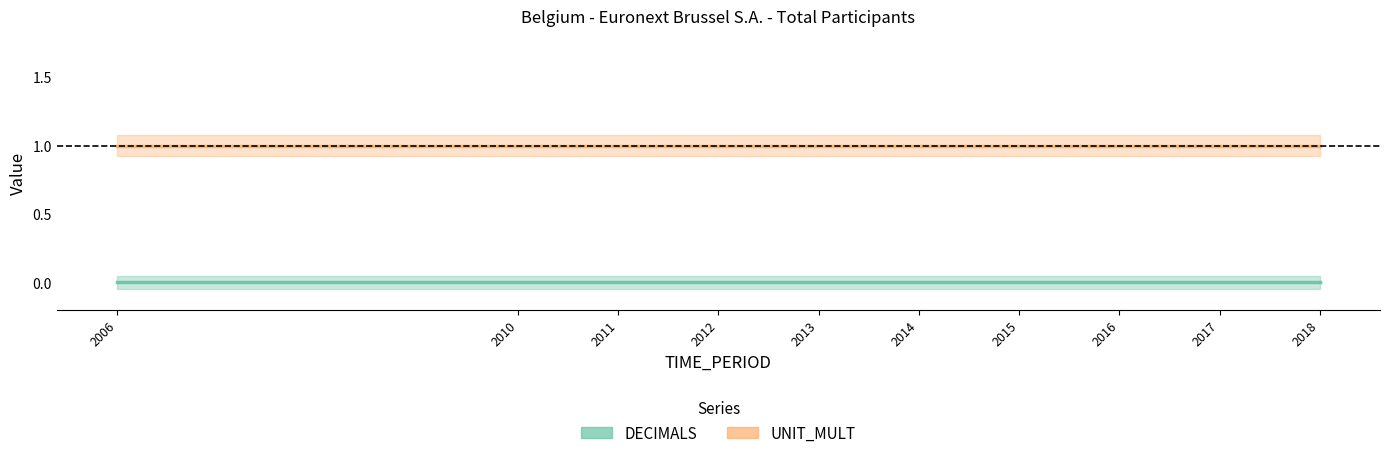

At which category is the sum across all series the highest?

2006